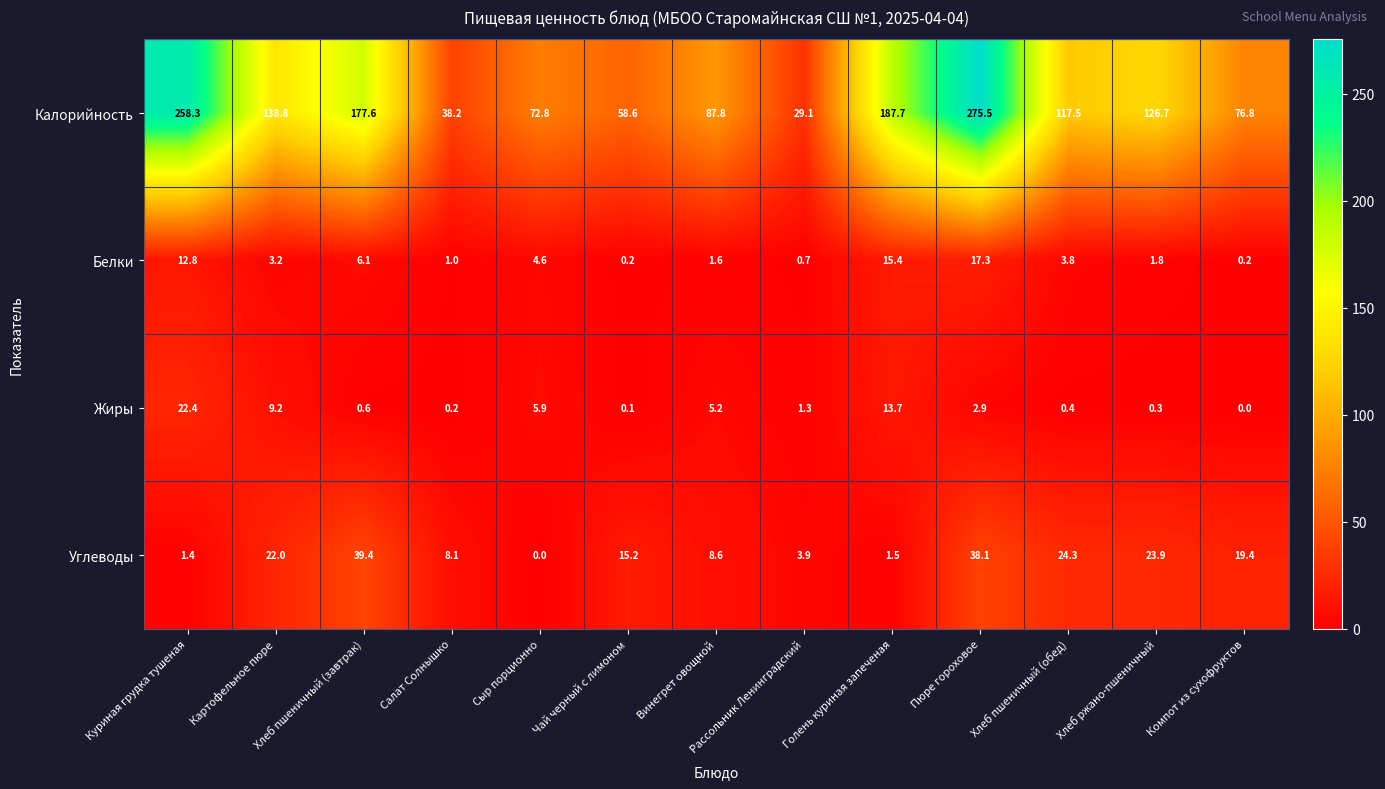

The value of Белки at Хлеб ржано-пшеничный is 1.2. True or false?

False